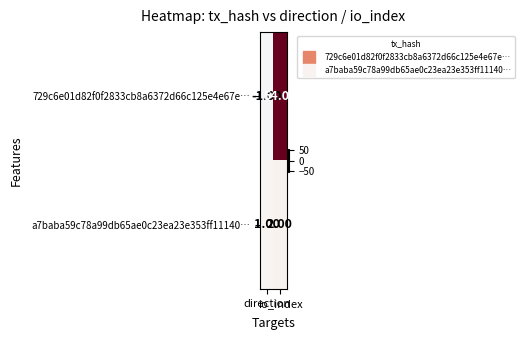

What is the sum of all a7baba59c78a99db65ae0c23ea23e353ff11140… values?

3